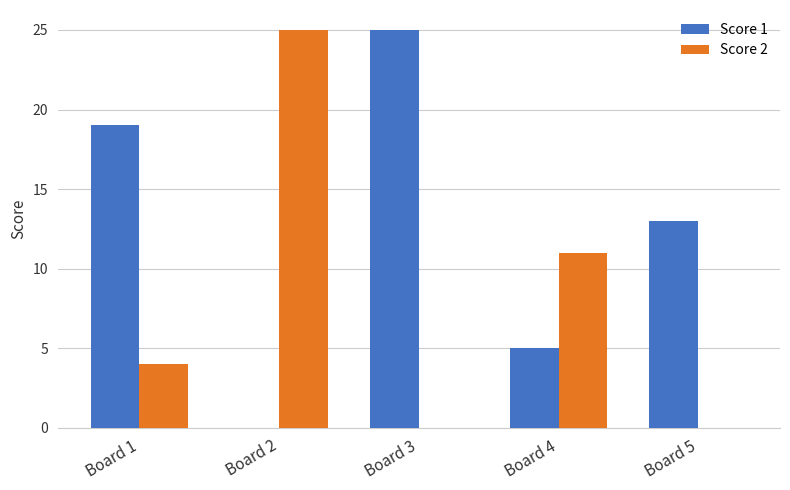

What is the difference between the Score 2 values at Board 2 and Board 5?

25